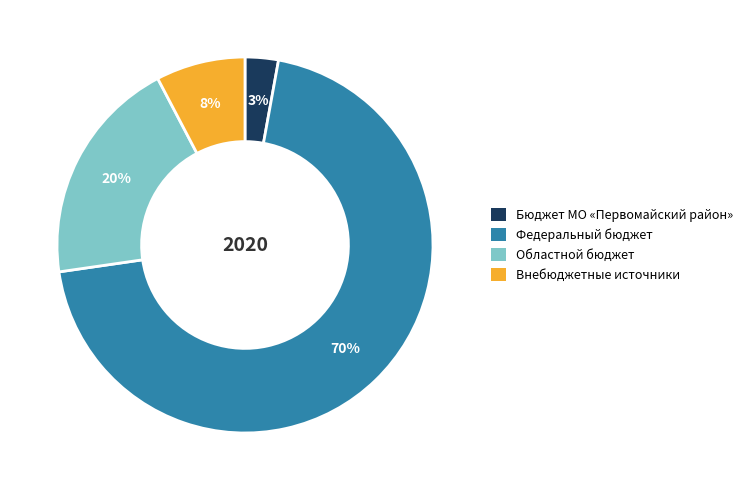

What is the smallest slice in the pie chart?

Бюджет МО «Первомайский район»